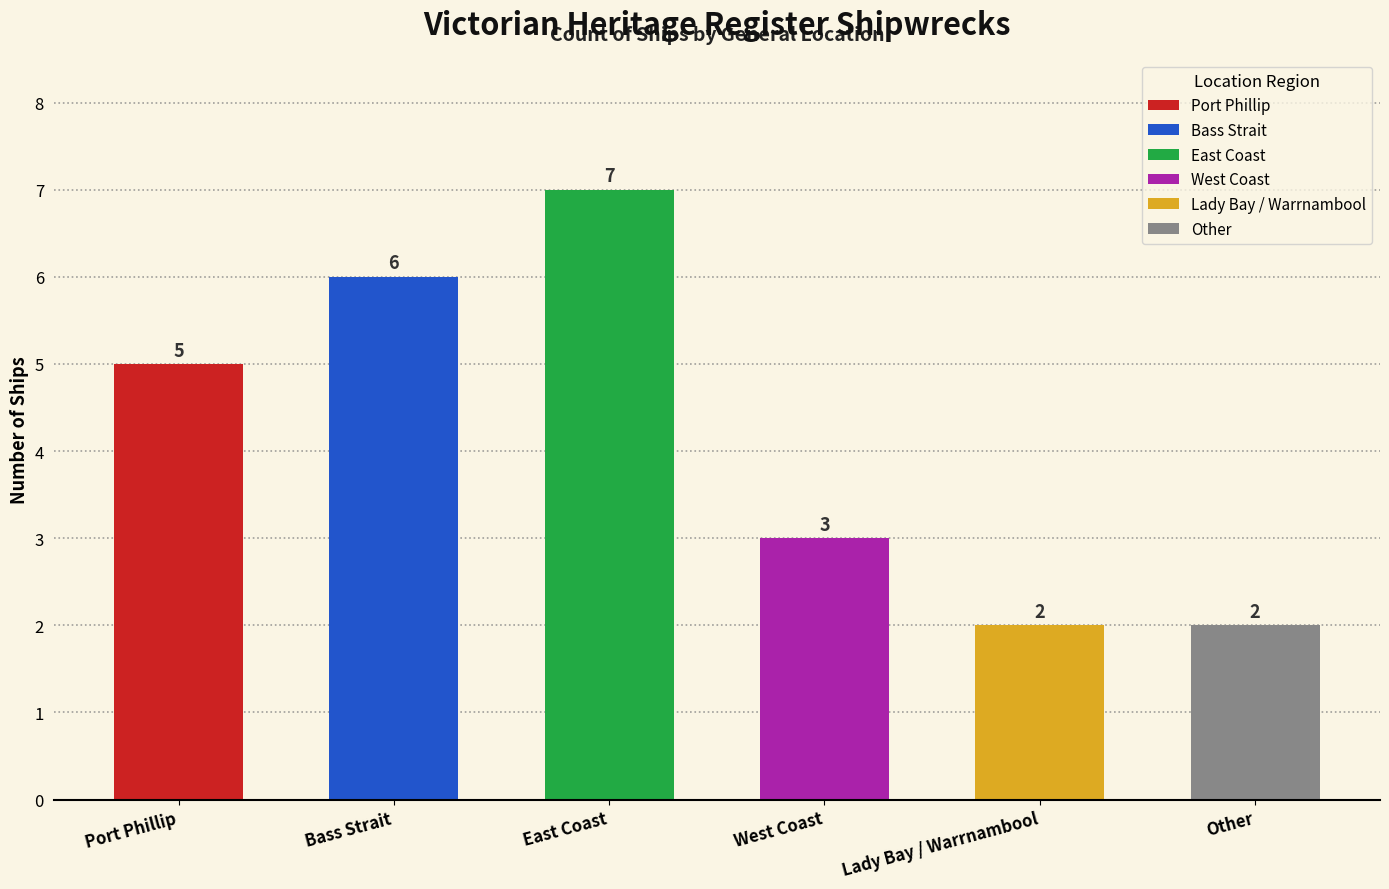

What is the maximum value shown in the chart?

7